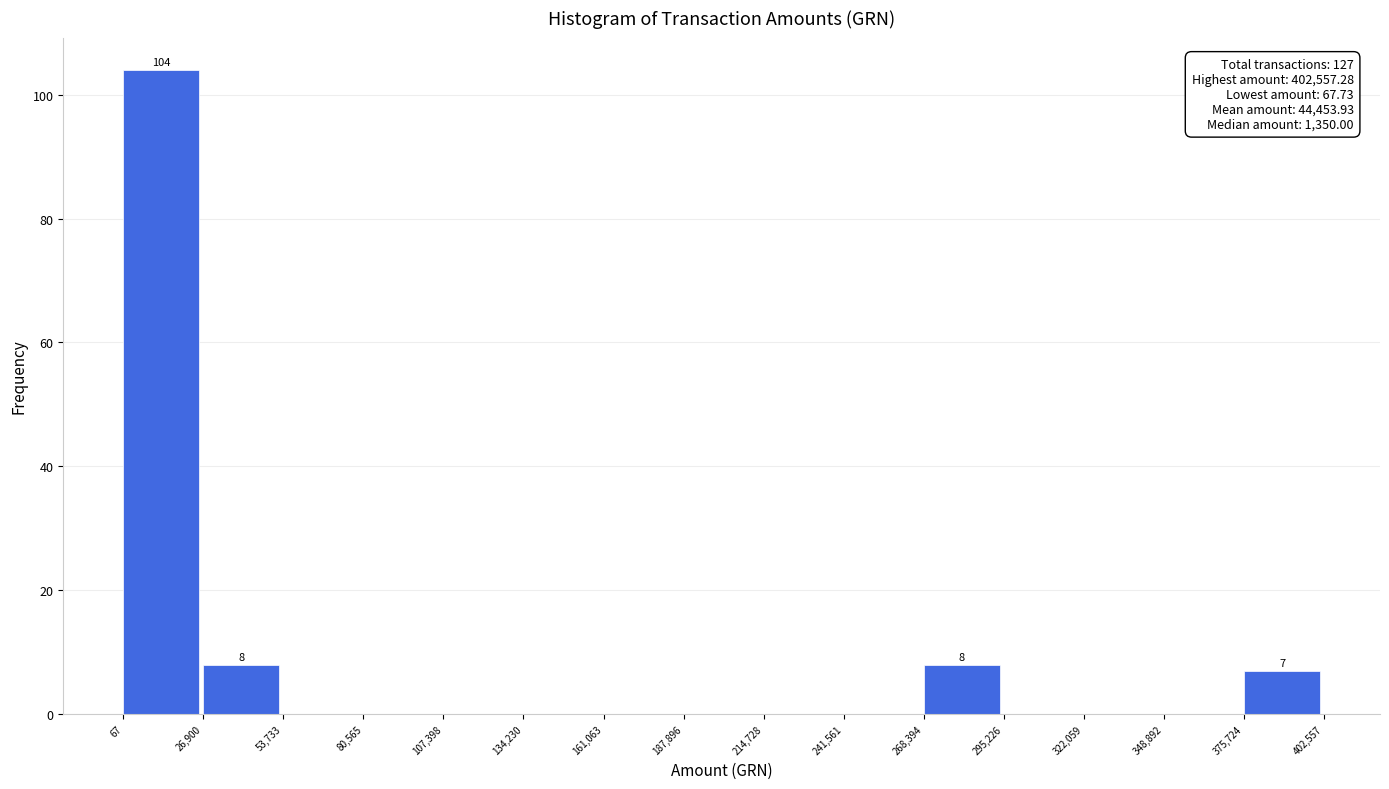

Over which range of the x-axis is the bar tallest?

67 to 26,900